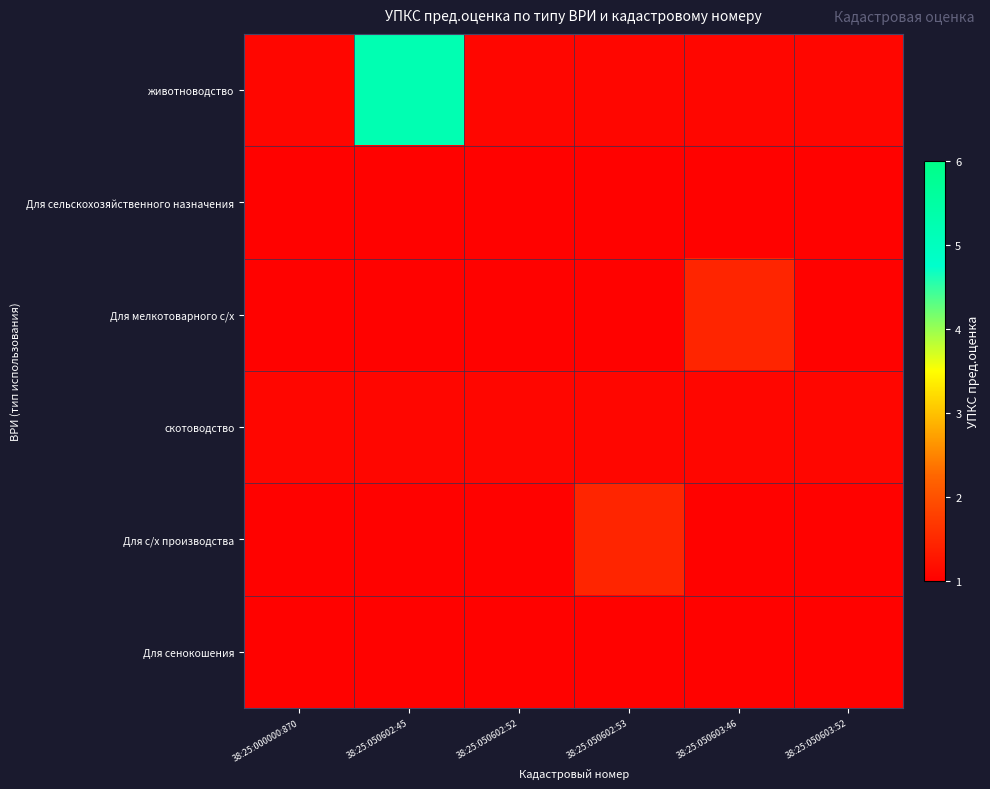

What is the spread (max minus min) of values at 38:25:050602:52?

0.1